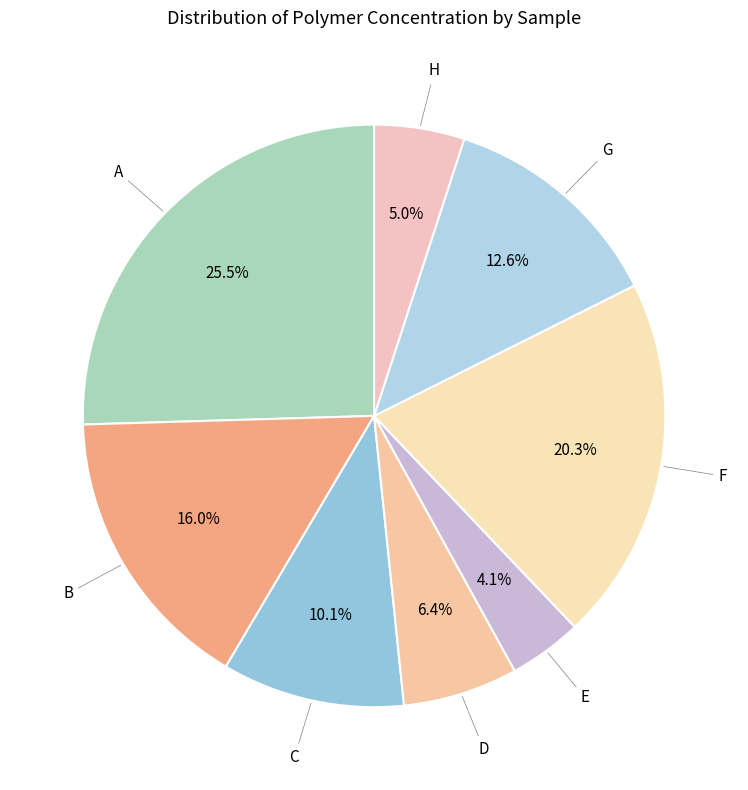

Count the number of slices in the pie.

8